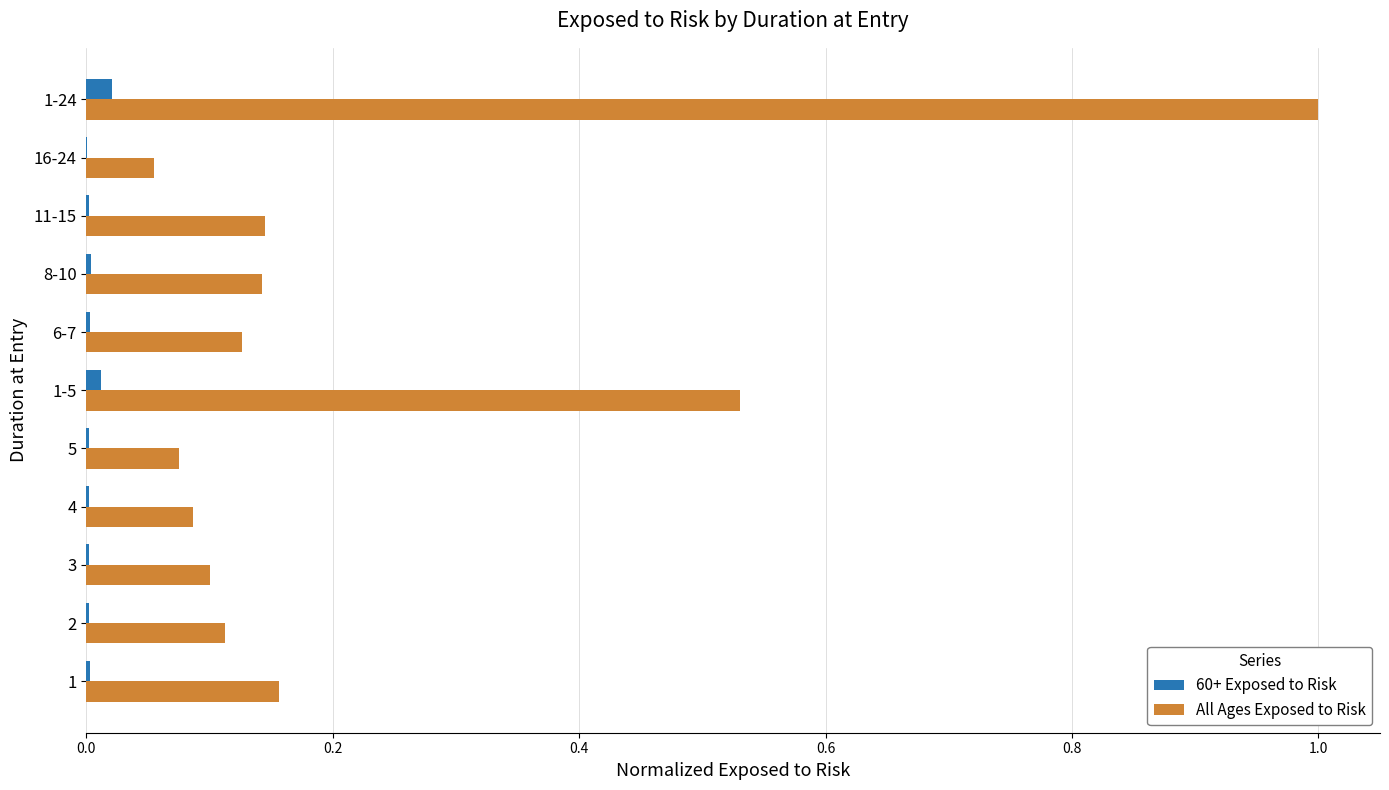

What is the greatest value displayed?

1.0